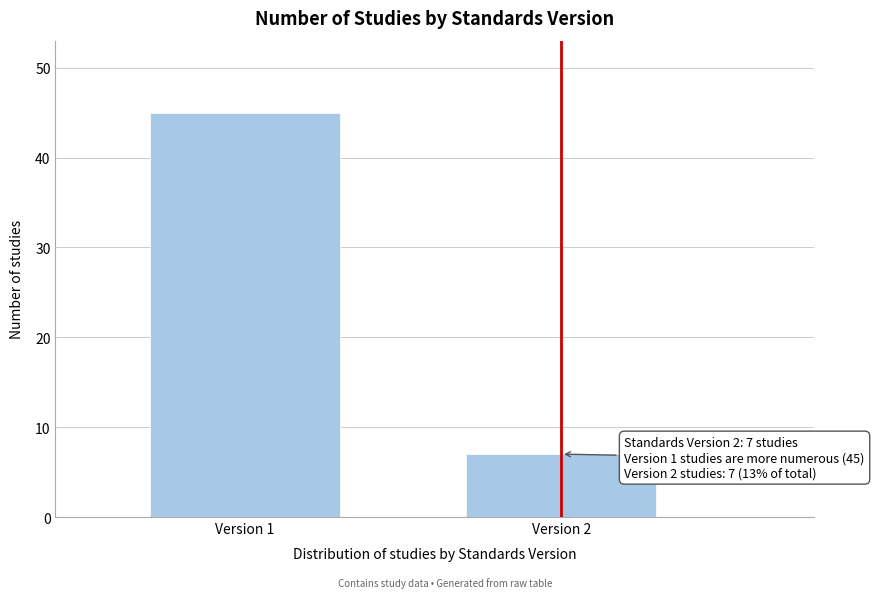

Reading right to left, extract all data points from this chart.

Version 2=7	Version 1=45